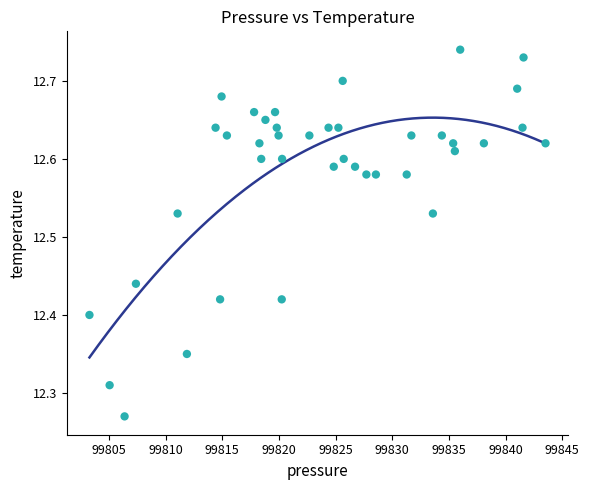

What is the range of X values (max minus min)?

40.2